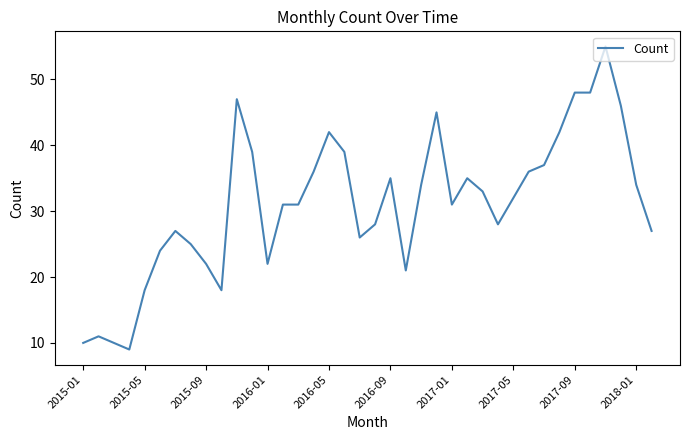

What is the difference between the maximum and minimum values?

46